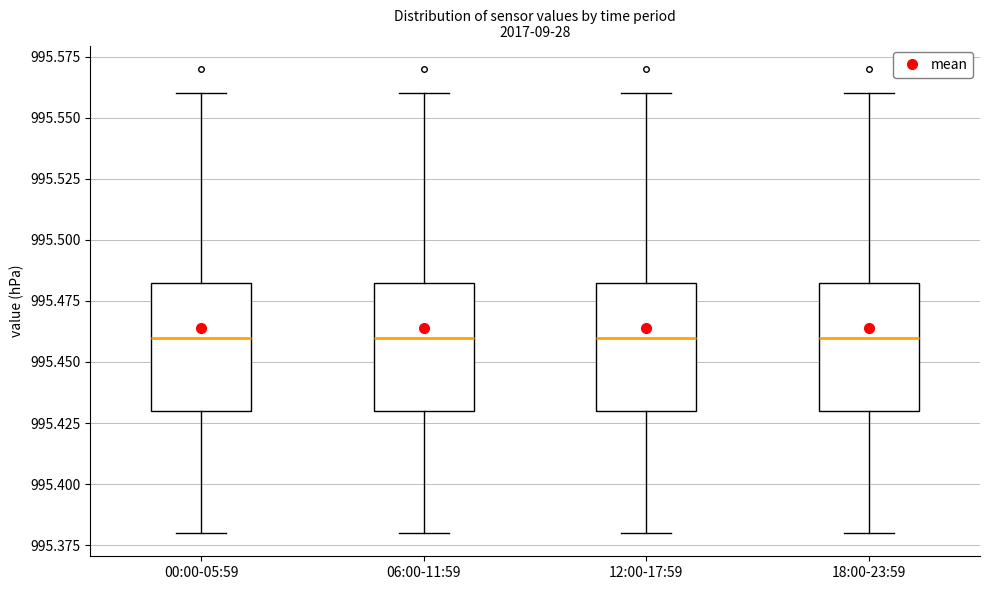

Where does the median line of the box for 00:00-05:59 sit on the y-axis? The values are not printed on the chart, so give them approximately, as read against the axis.

995.460